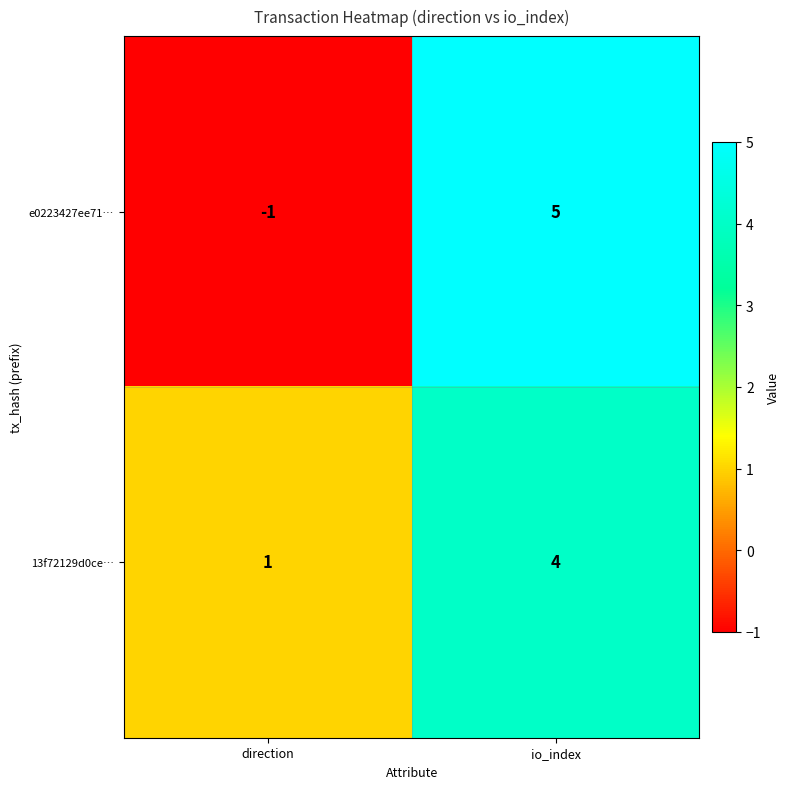

What value does the e0223427ee71… series have at io_index?

5